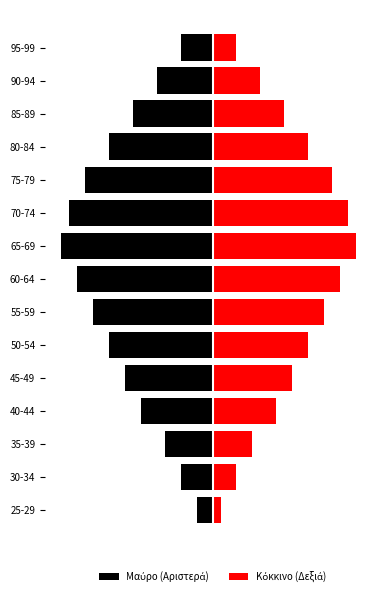

Is the value of Κόκκινο (Δεξιά) at 90-94 greater than the value of Μαύρο (Αριστερά) at 35-39?

Yes